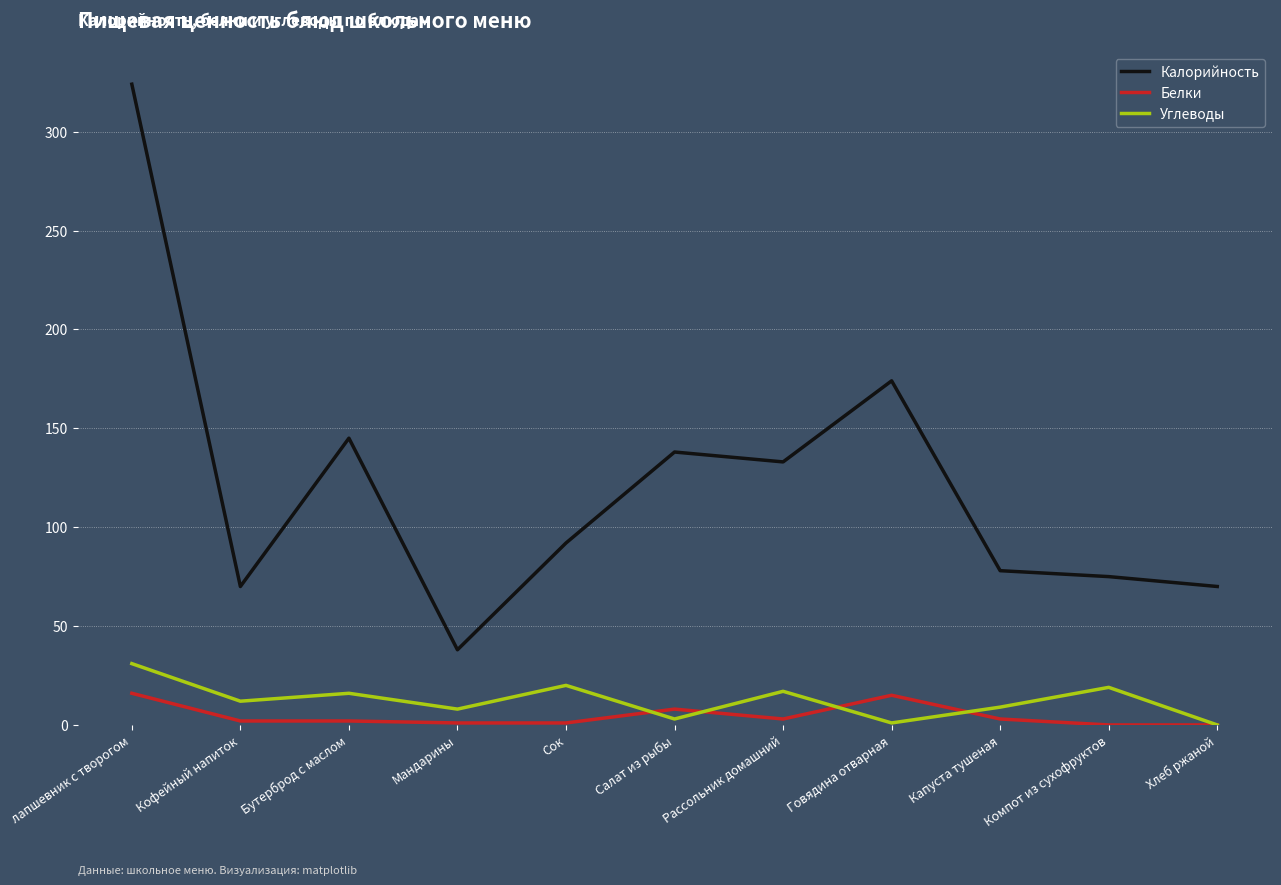

Which label corresponds to the largest value in the chart?

лапшевник с творогом